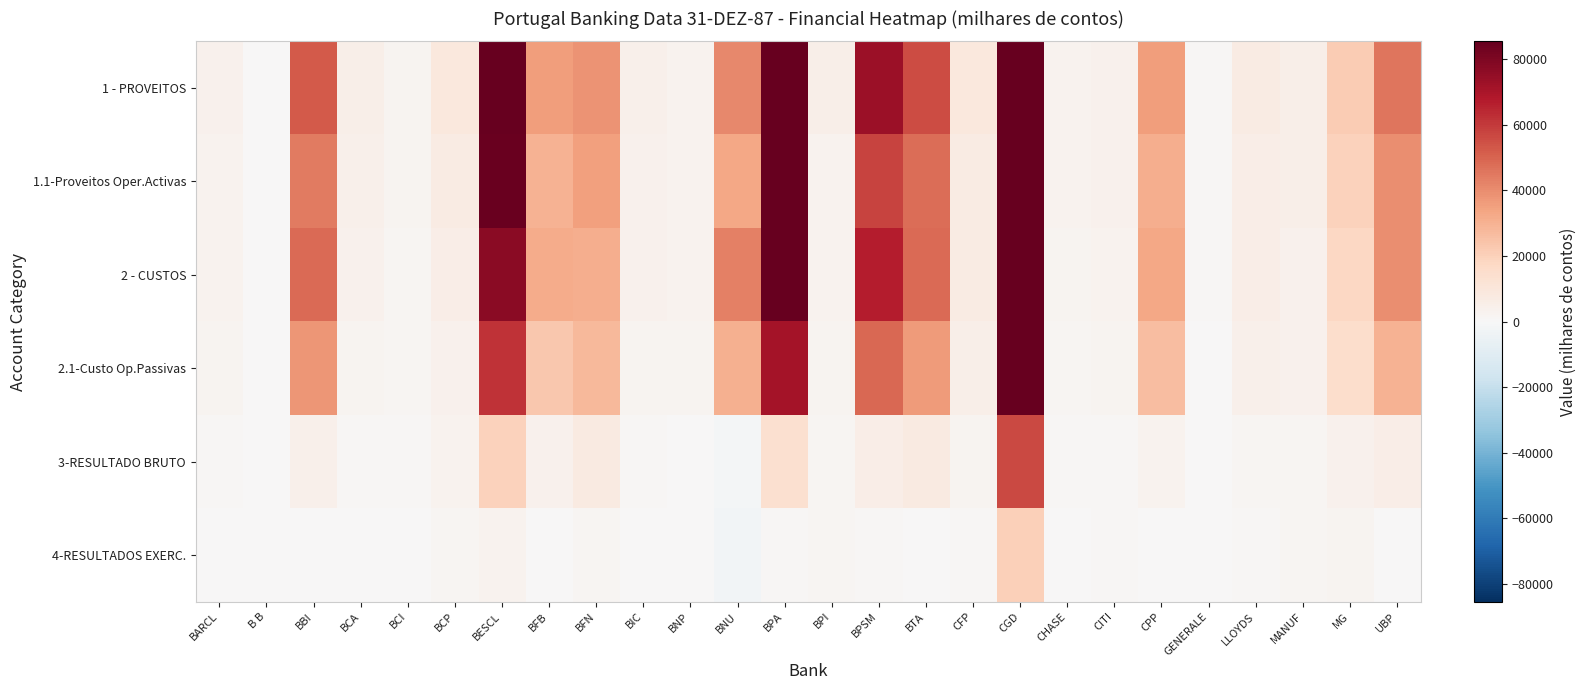

At which category is the sum across all series the highest?

CGD